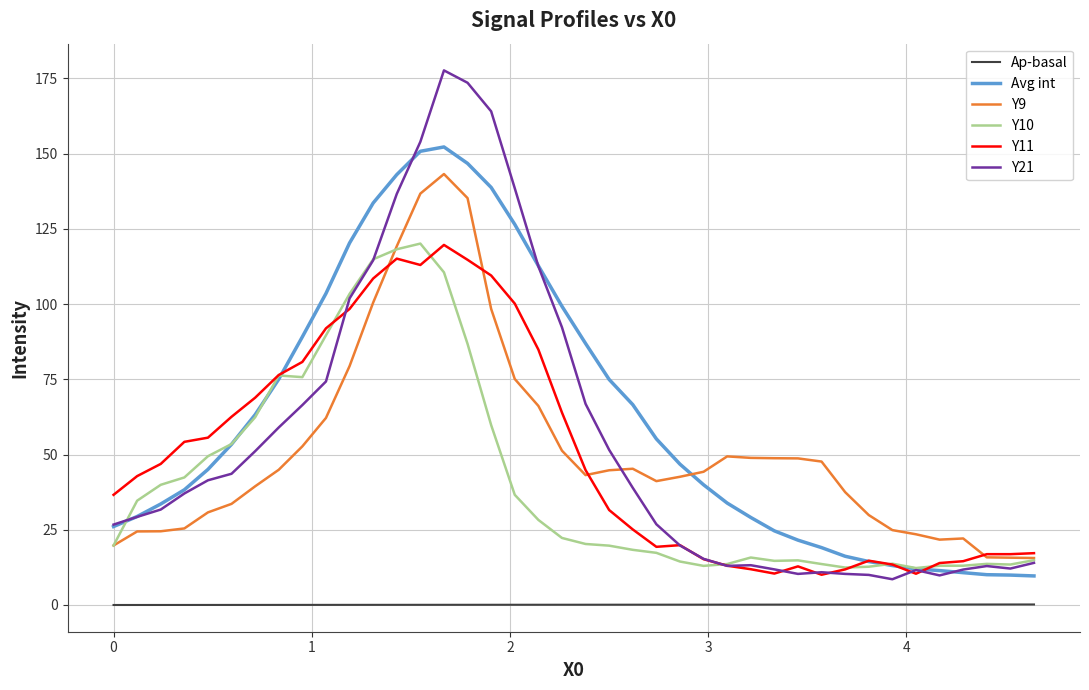

What is the minimum value for Y21?

8.6